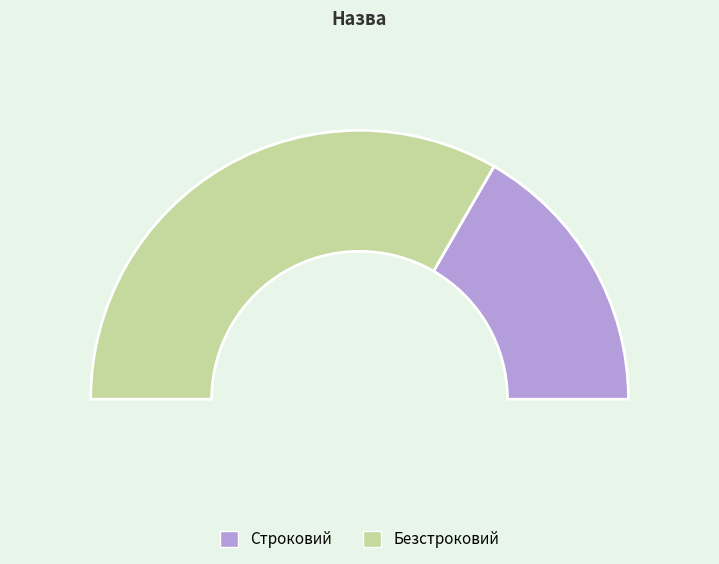

Is it true that Строковий is 33% of the pie?

True